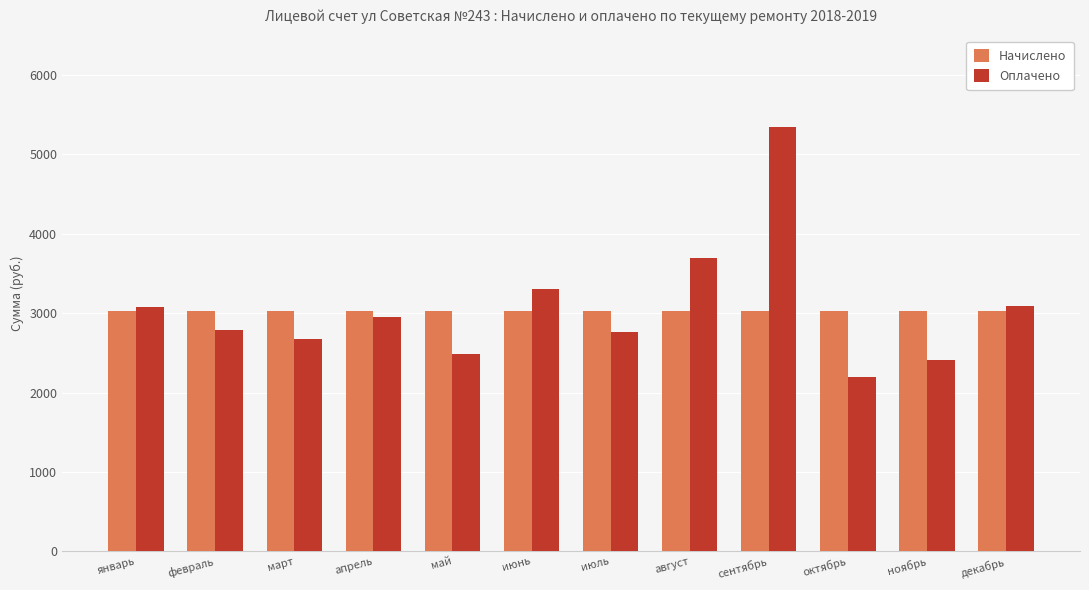

What is the difference between the highest and lowest values at октябрь?

840.0